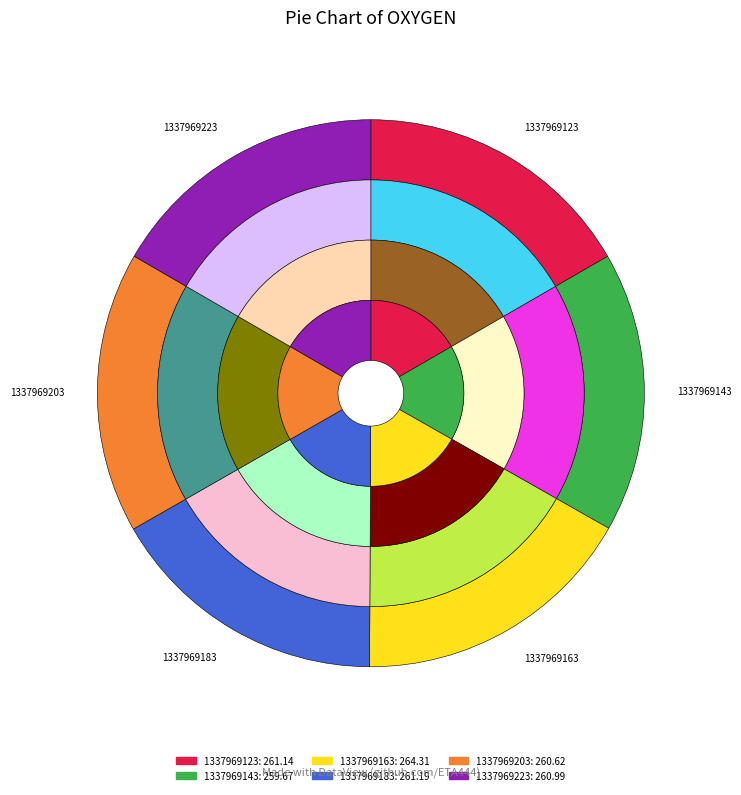

Count the number of slices in the pie.

6